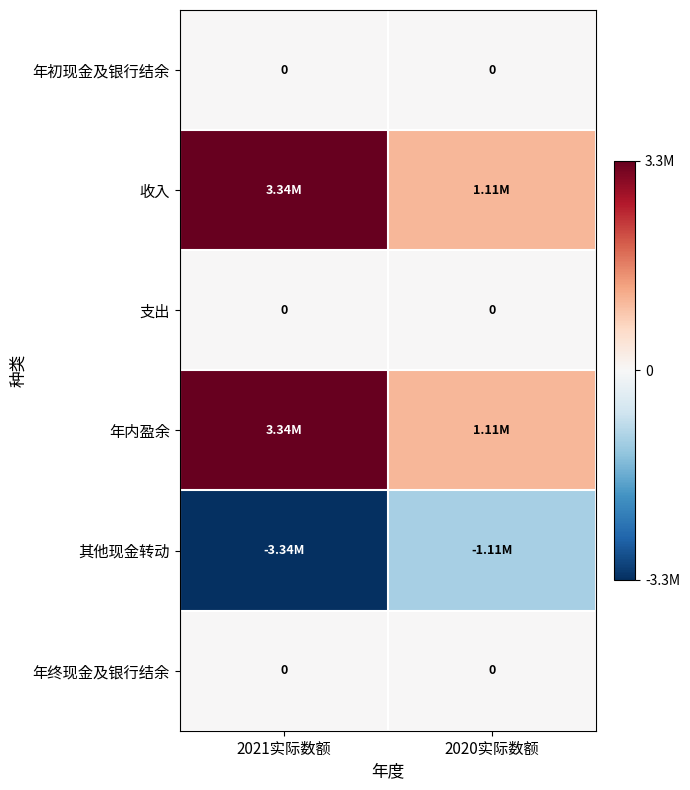

Between 2021实际数额 and 2020实际数额, which is larger?

2021实际数额